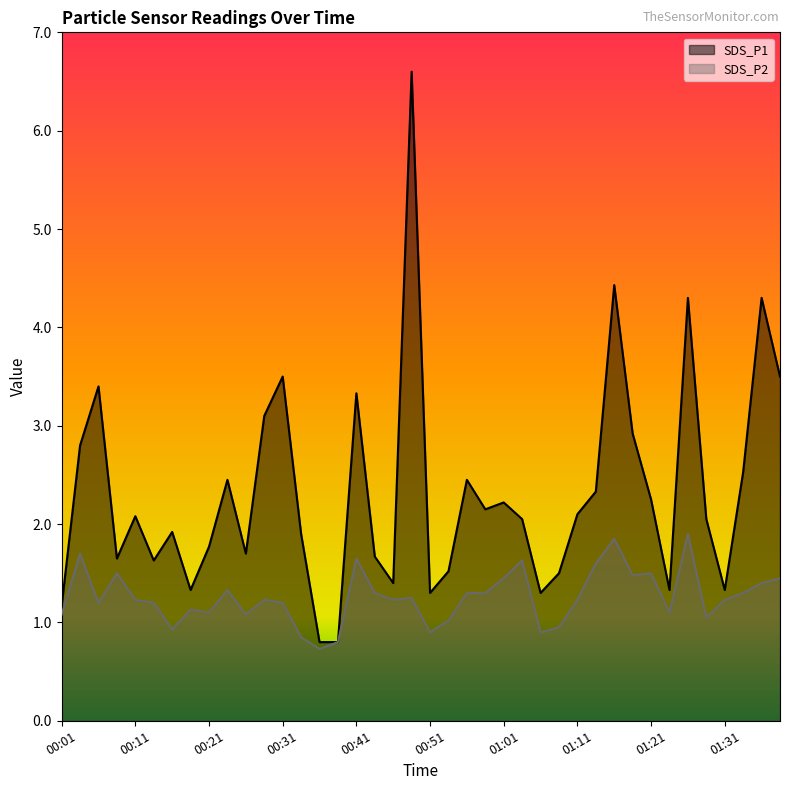

Rank the categories by SDS_P2 value from highest to lowest.

01:26, 01:16, 00:04, 00:41, 01:03, 01:13, 00:09, 01:21, 01:18, 01:01, 01:38, 01:36, 00:24, 00:43, 00:56, 00:58, 01:33, 00:48, 00:11, 00:29, 00:46, 01:11, 01:31, 00:06, 00:14, 00:31, 00:19, 00:21, 01:23, 00:01, 00:26, 01:28, 00:53, 01:08, 00:16, 00:51, 01:06, 00:34, 00:39, 00:36